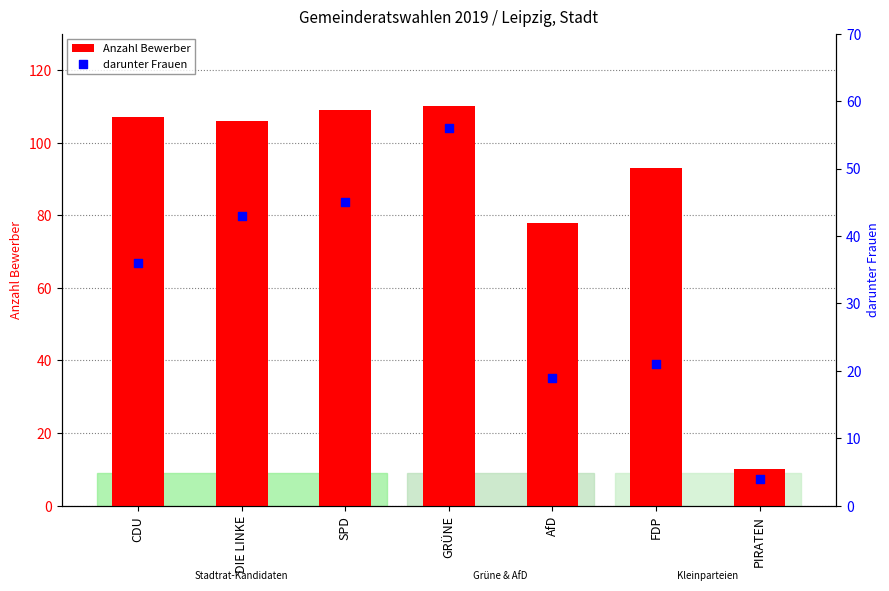

Which series has the largest total across all categories?

Anzahl Bewerber